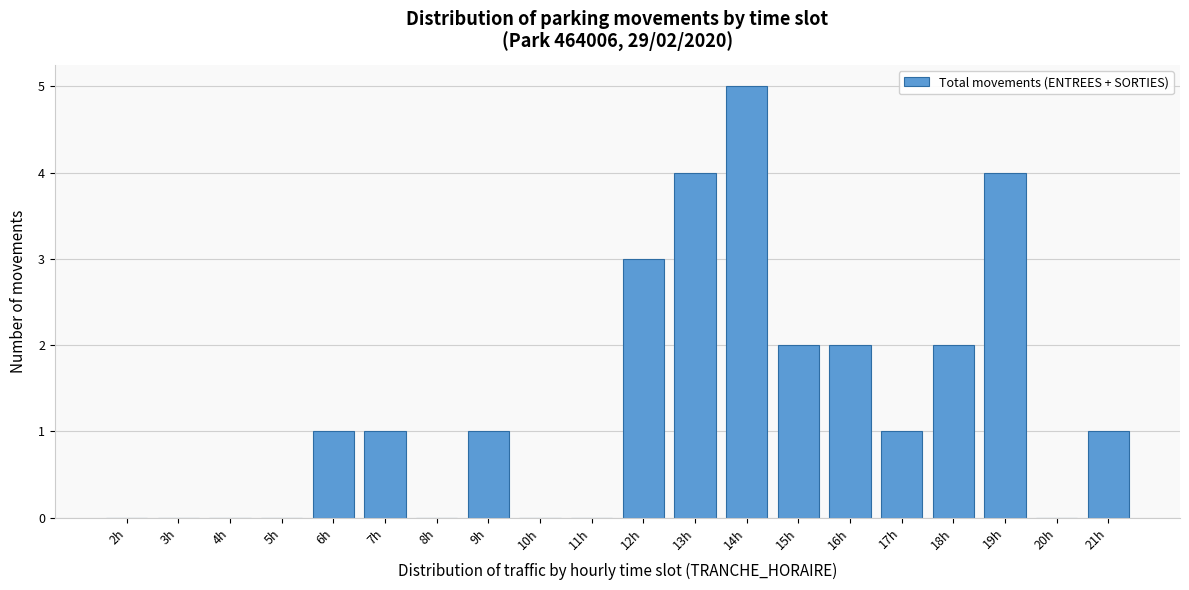

Reading left to right, transcribe all the data shown in this chart.

2h=0	3h=0	4h=0	5h=0	6h=1	7h=1	8h=0	9h=1	10h=0	11h=0	12h=3	13h=4	14h=5	15h=2	16h=2	17h=1	18h=2	19h=4	20h=0	21h=1